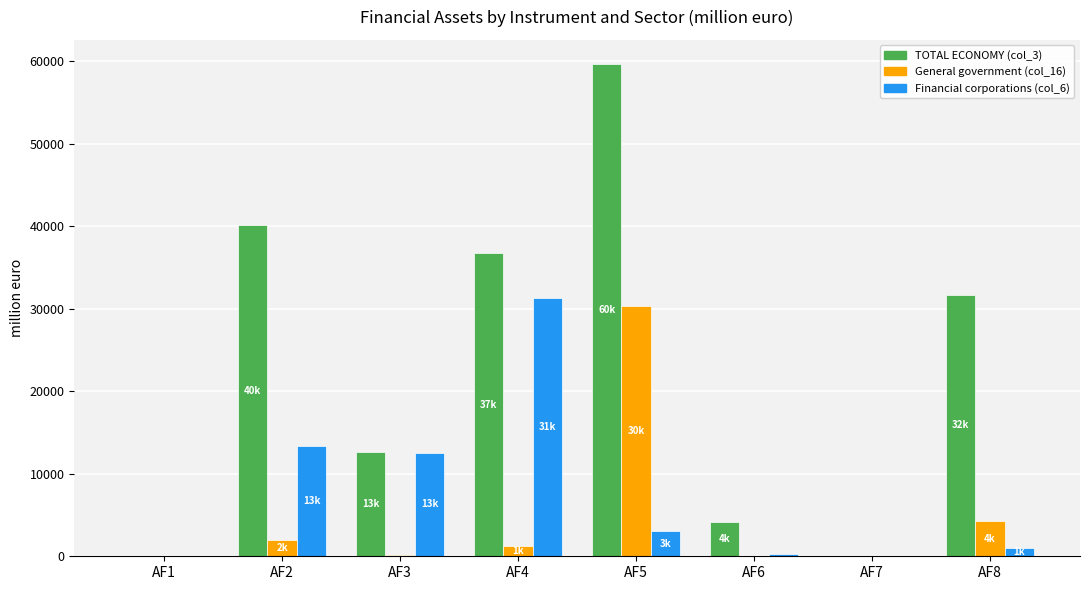

Where does the General government (col_16) series first go above 1239?

AF2